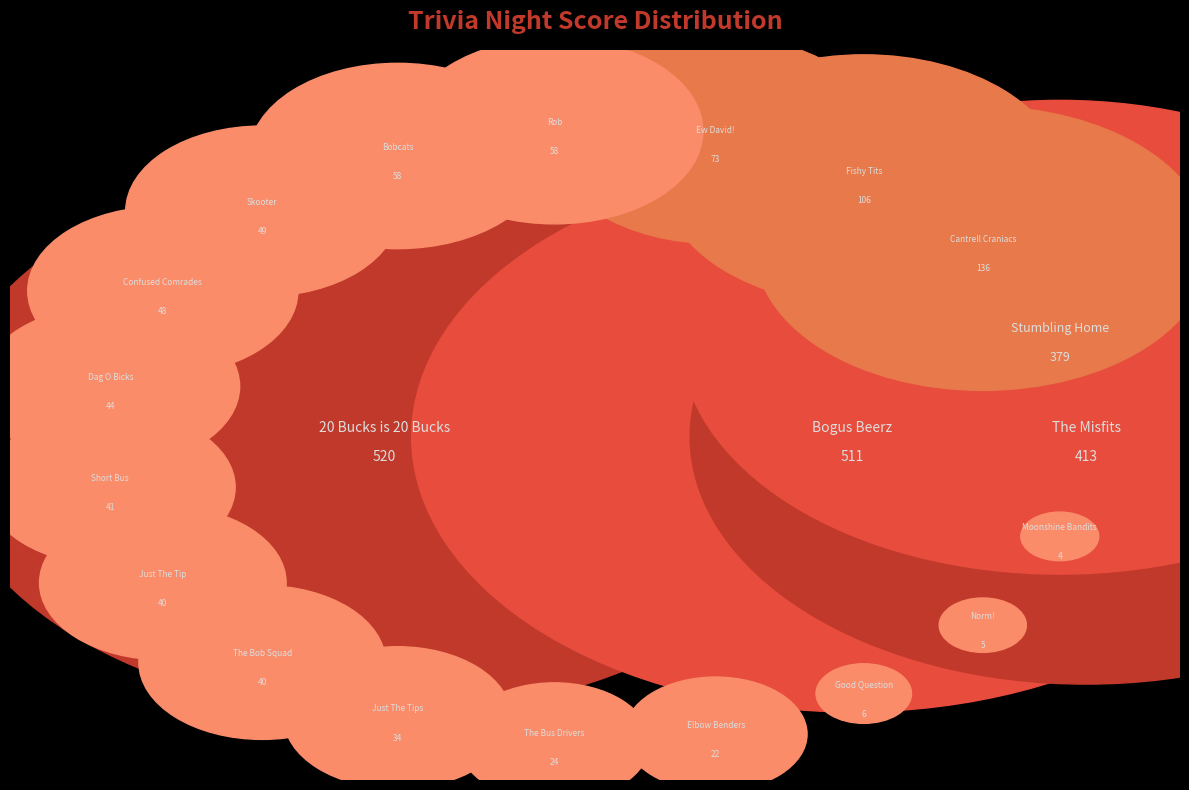

To the nearest percent, what is the combined percentage of Norm! and Skooter?

2%